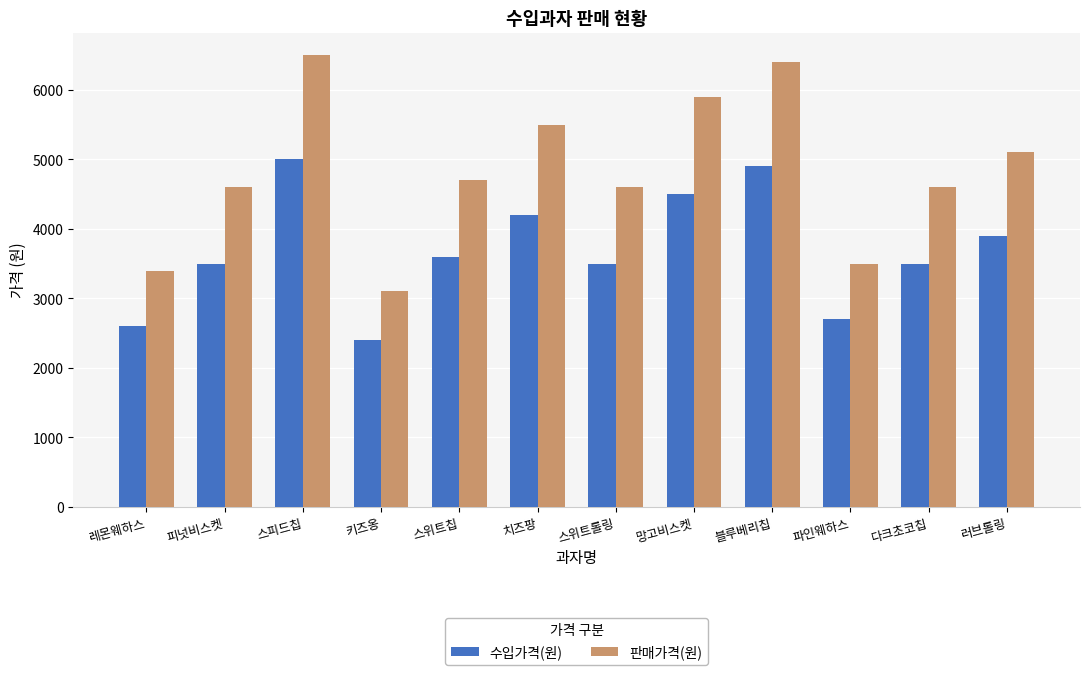

Which category has the lowest value in the 판매가격(원) series?

키즈옹